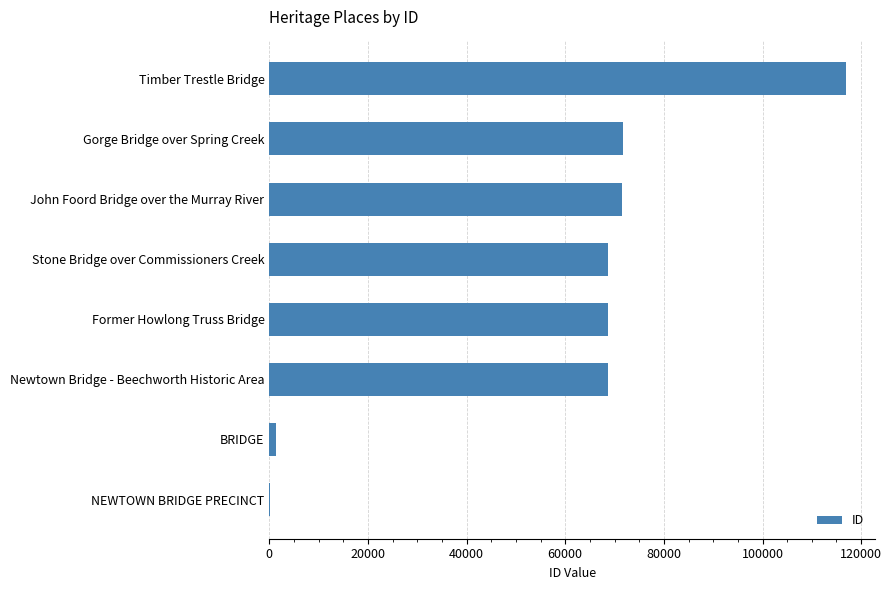

What is the change in value from Stone Bridge over Commissioners Creek to Timber Trestle Bridge?

+48307